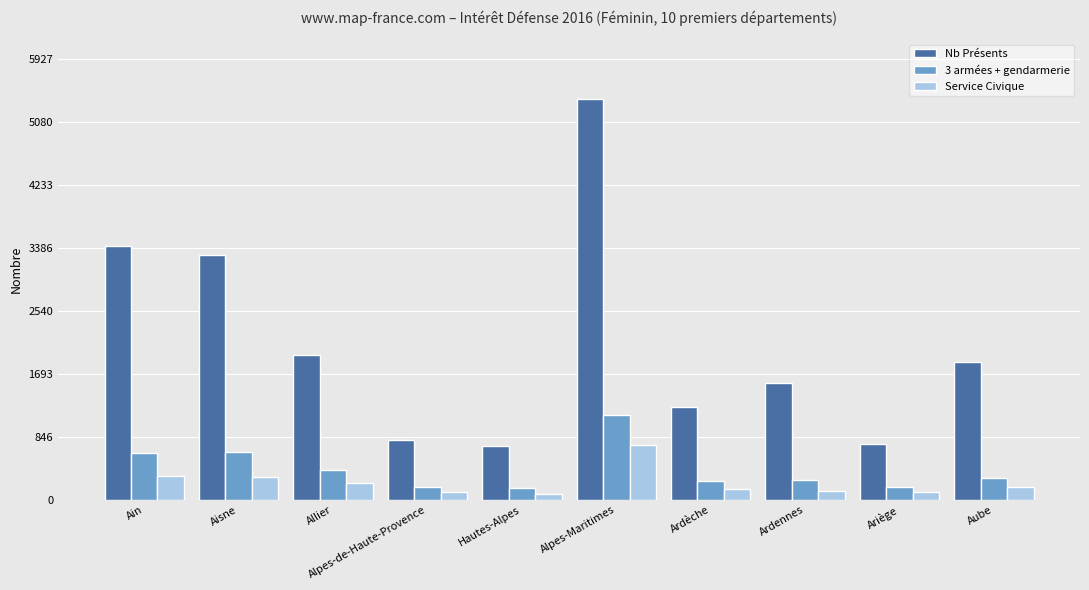

What is the difference between the maximum and minimum values in the Service Civique series?

656